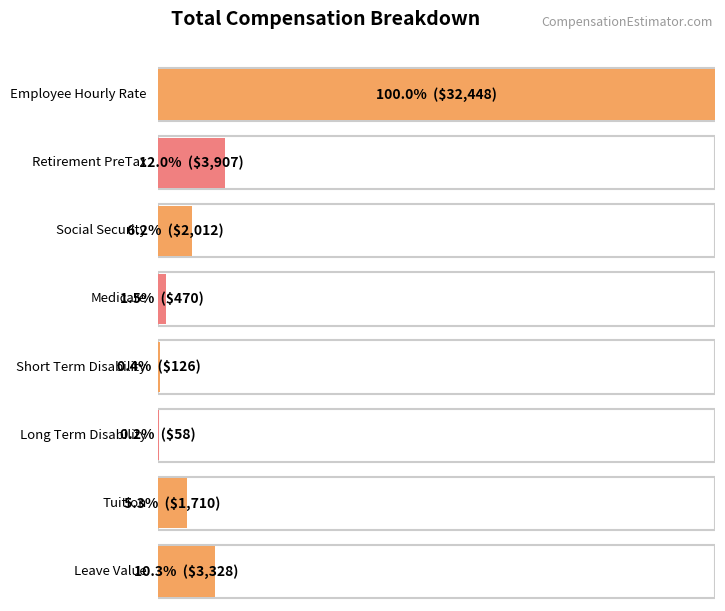

Reading left to right, list all the values displayed in this chart.

Employee Hourly Rate=32448.0	Retirement PreTax=3906.7	Social Security=2011.8	Medicare=470.5	Short Term Disability=126.5	Long Term Disability=58.4	Tuition=1710.0	Leave Value=3328.0